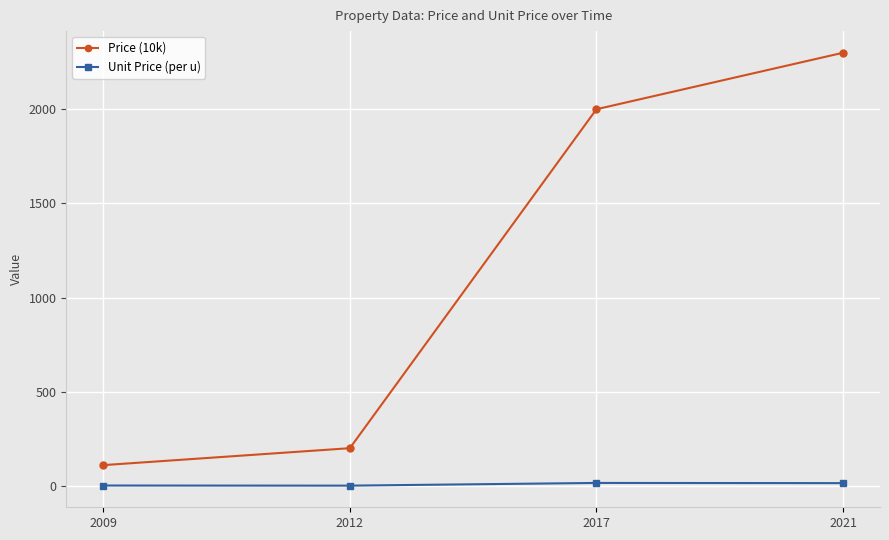

Is it true that Price (10k) equals 2300.0 at 2021?

True